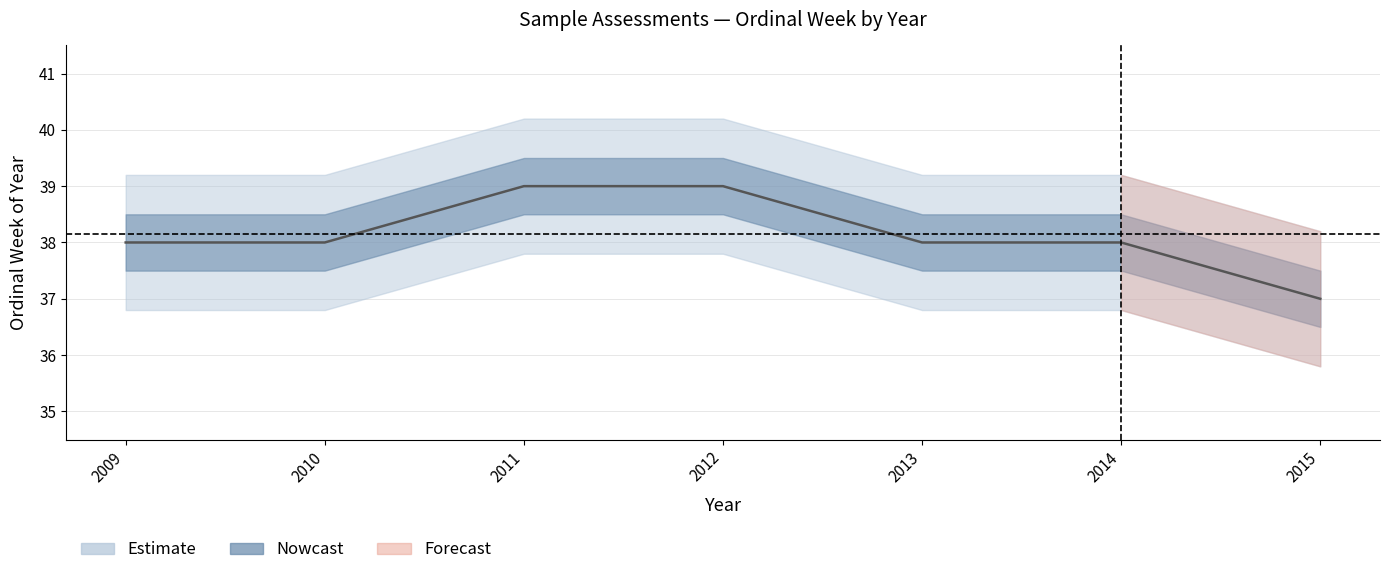

How many data points are above 38?

2